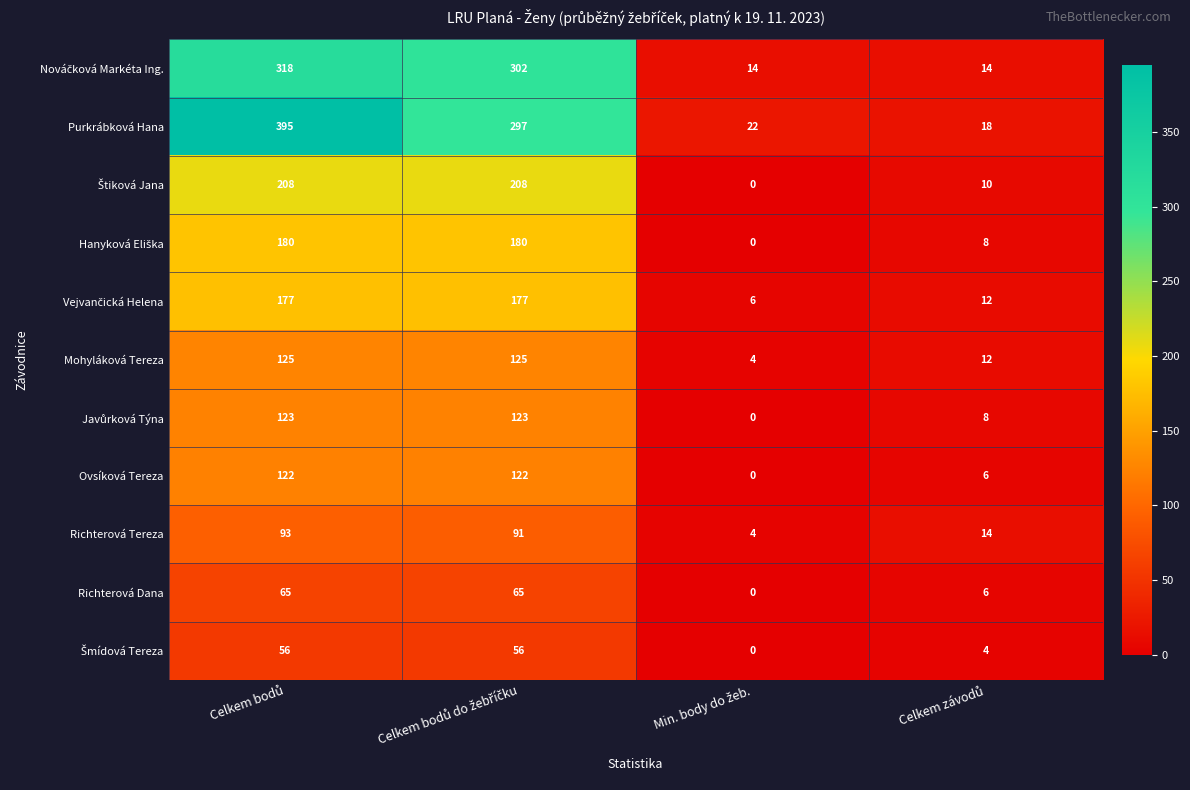

Which series has the largest total across all categories?

Purkrábková Hana